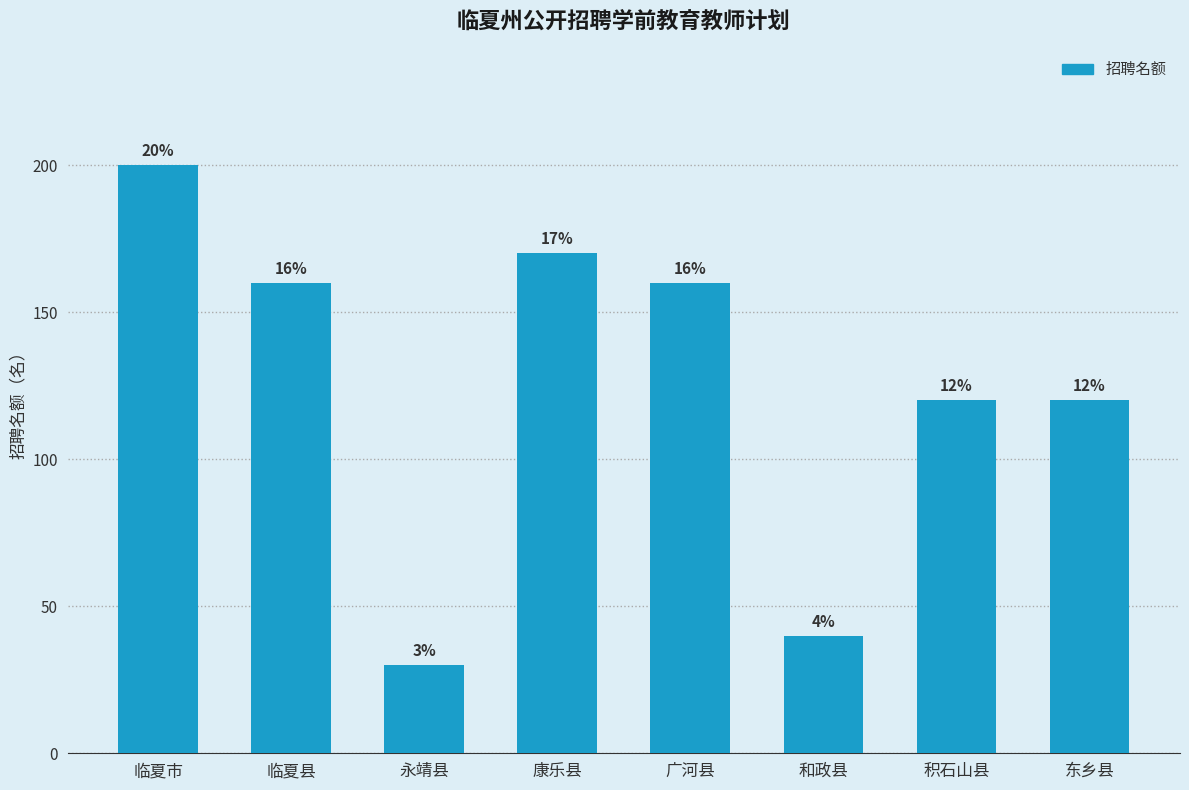

What is the ratio of the value at 临夏市 to the value at 和政县?

5.0